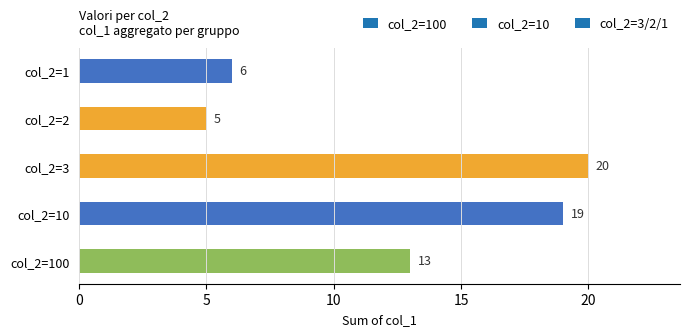

Are the bars horizontal?

Yes